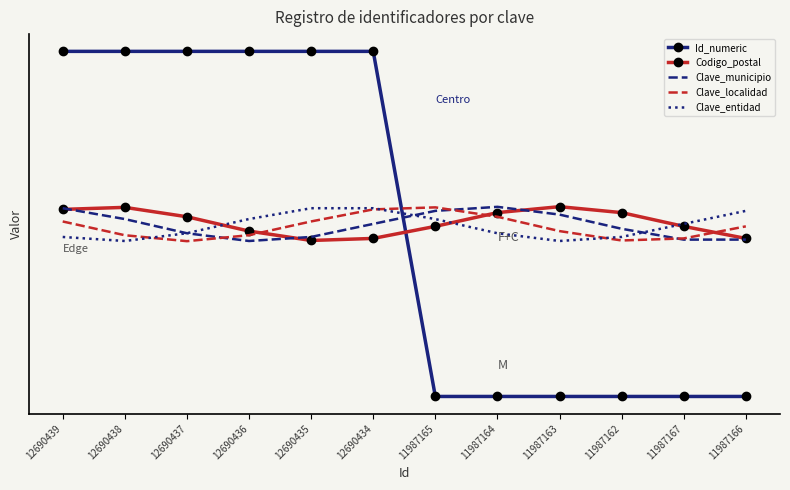

At which category does Clave_entidad reach its first local peak?

12690435